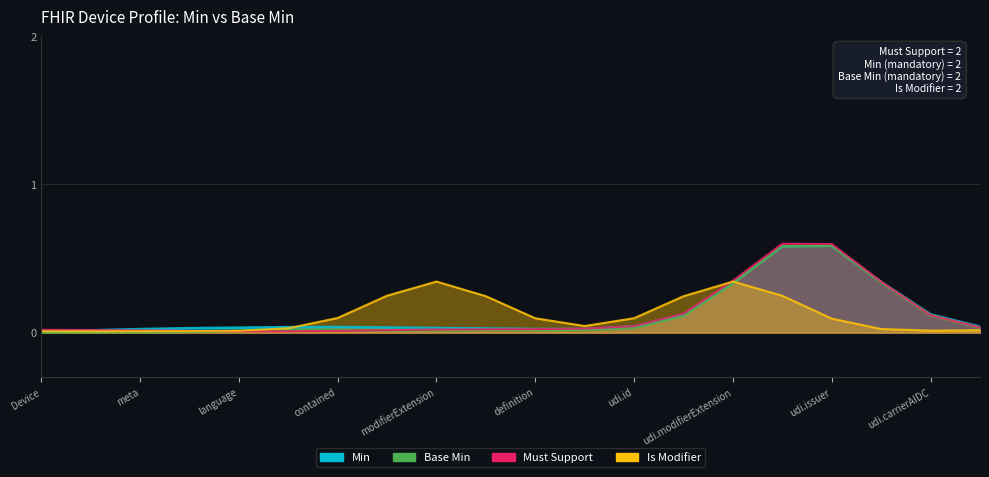

Which series has the largest range (max minus min)?

Min